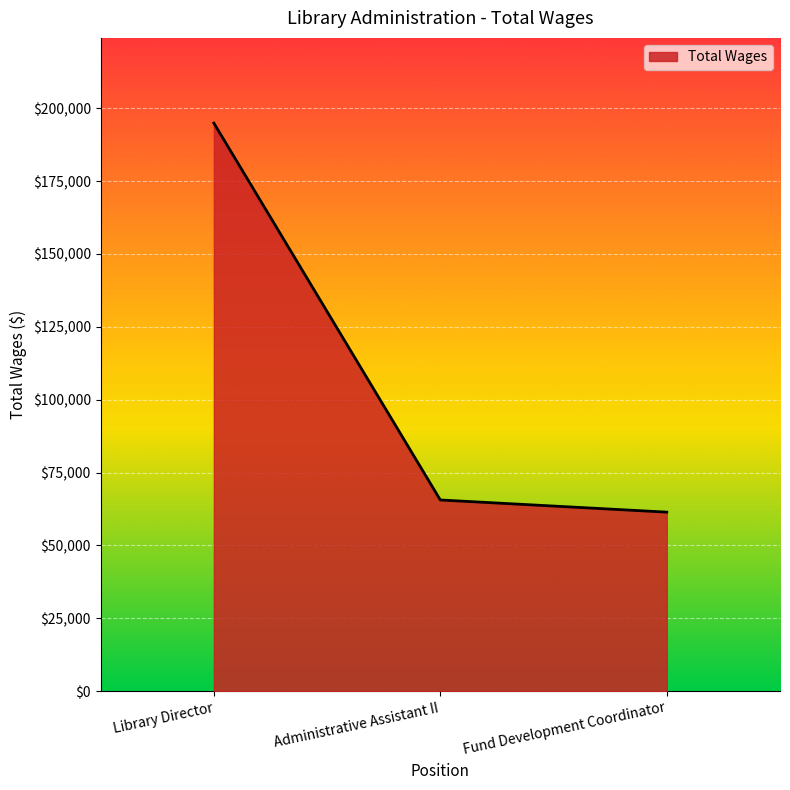

List the labels in order of value, smallest first.

Fund Development Coordinator, Administrative Assistant II, Library Director